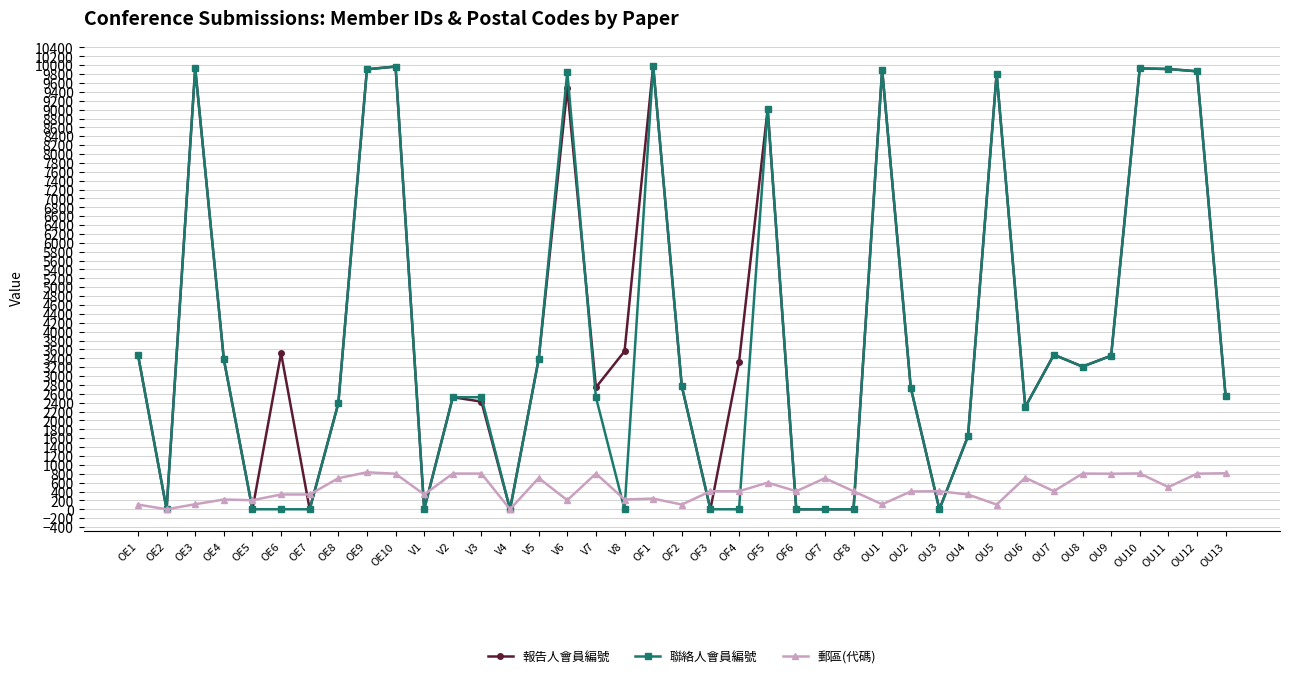

The value of 聯絡人會員編號 at OU2 is 3976. True or false?

False